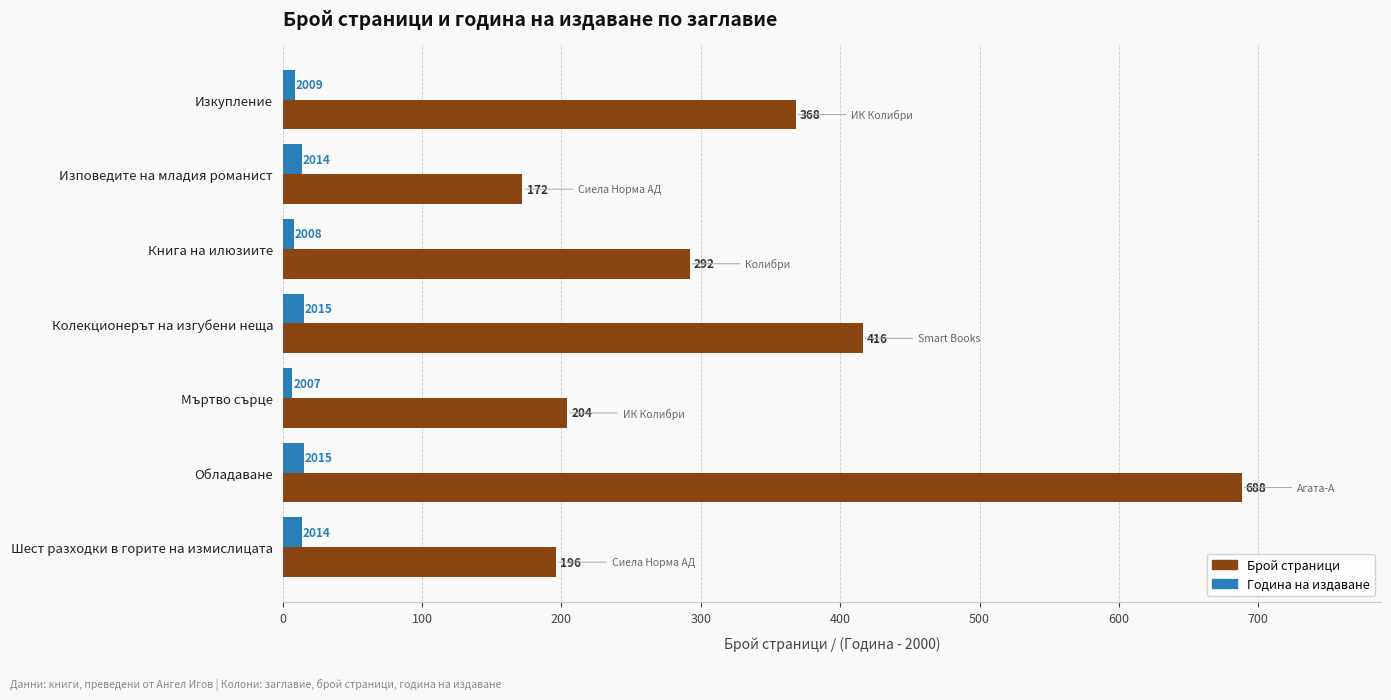

Which category has the lowest value across all series?

Мъртво сърце